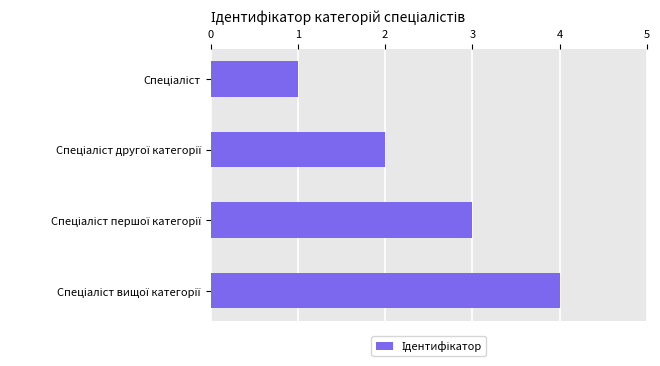

What is the greatest value displayed?

4